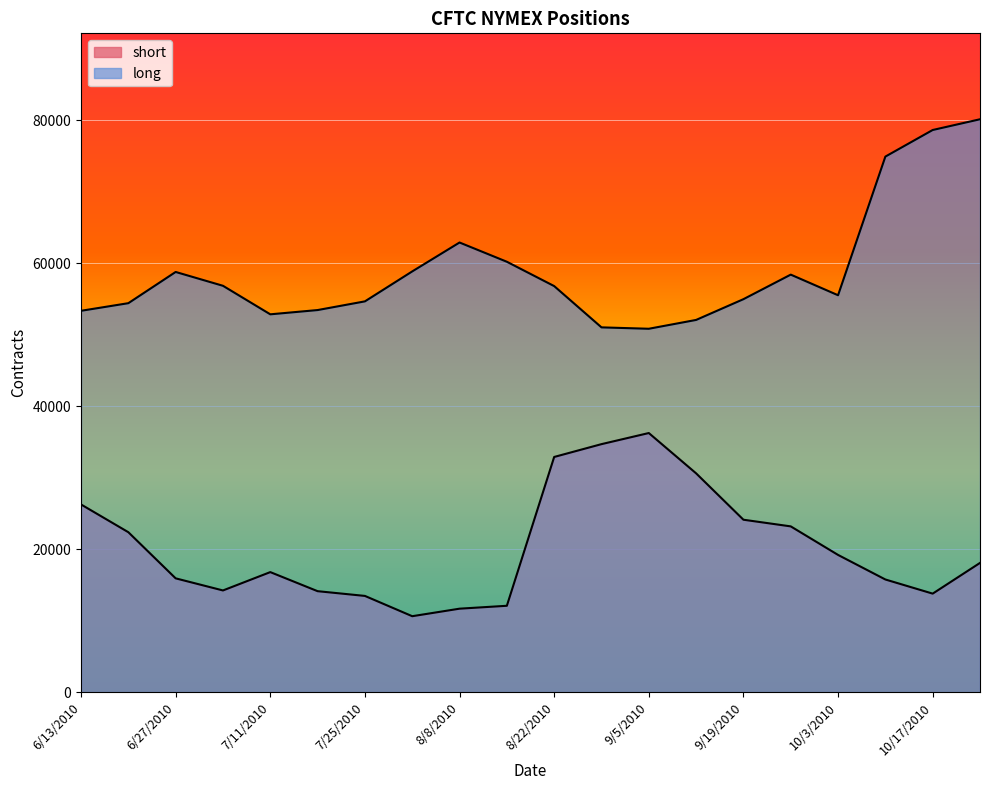

What is the sum of all long values?

1180071